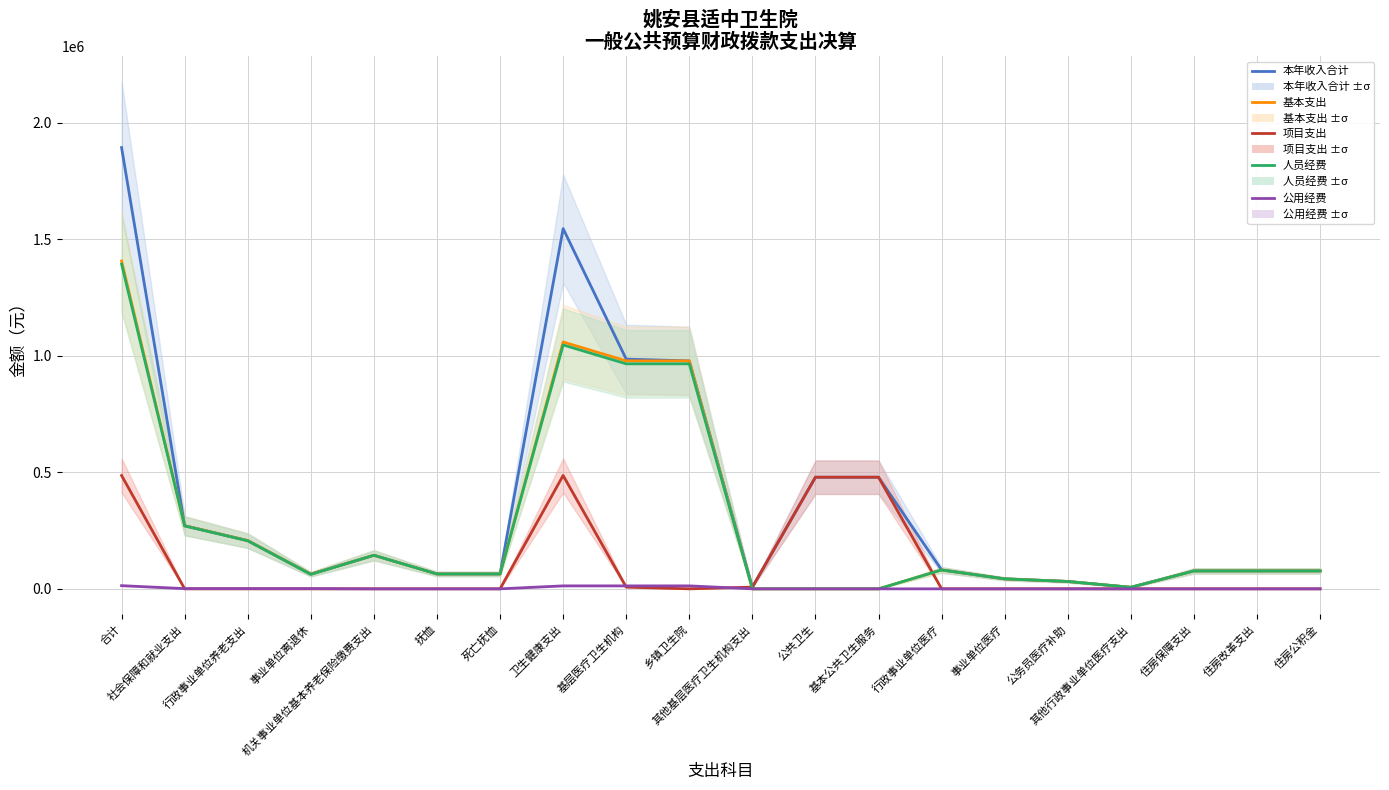

True or false: 项目支出 and 公用经费 cross at least once.

True